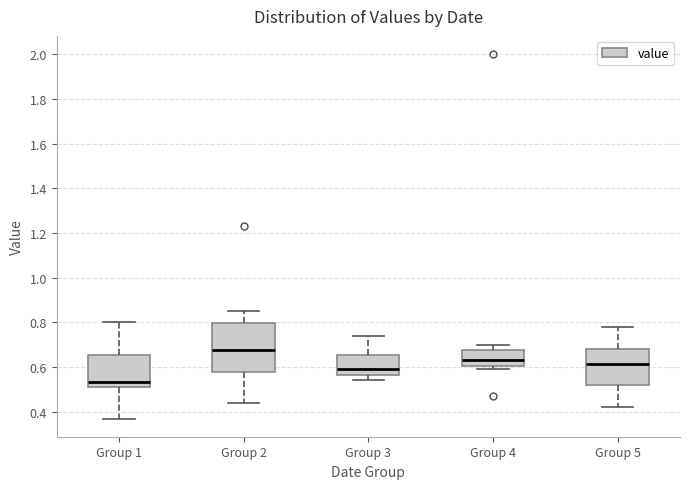

Where does the lower whisker of the box for Group 3 end on the y-axis? The values are not printed on the chart, so give them approximately, as read against the axis.

0.54